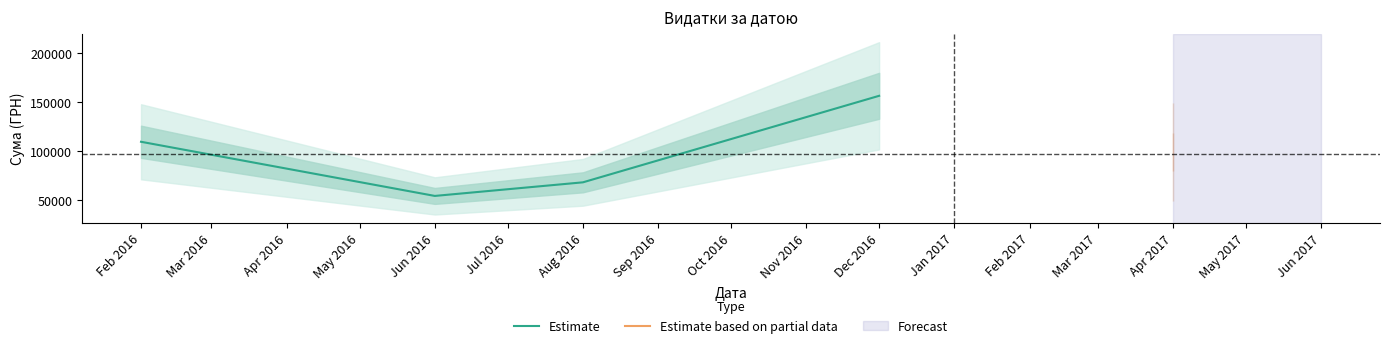

How many interior local valleys does the Estimate series have?

1